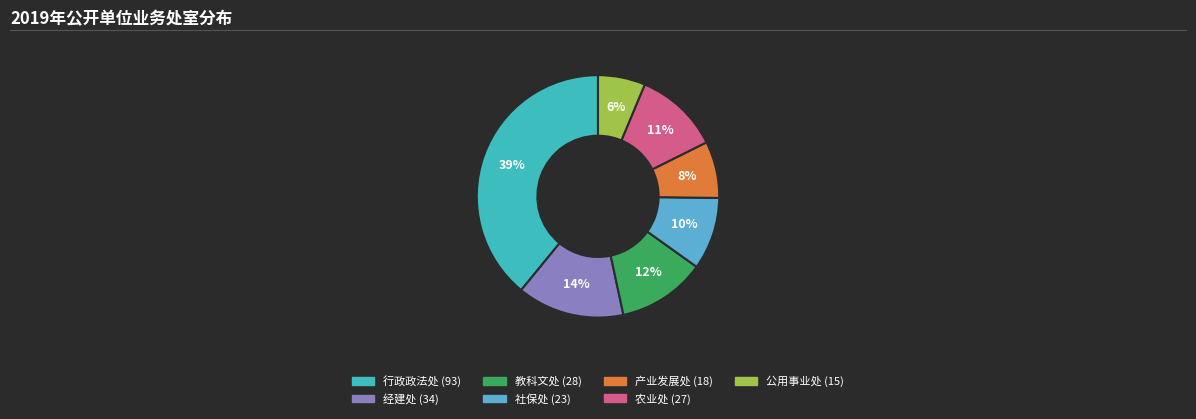

To the nearest percent, what is the average slice percentage?

14%